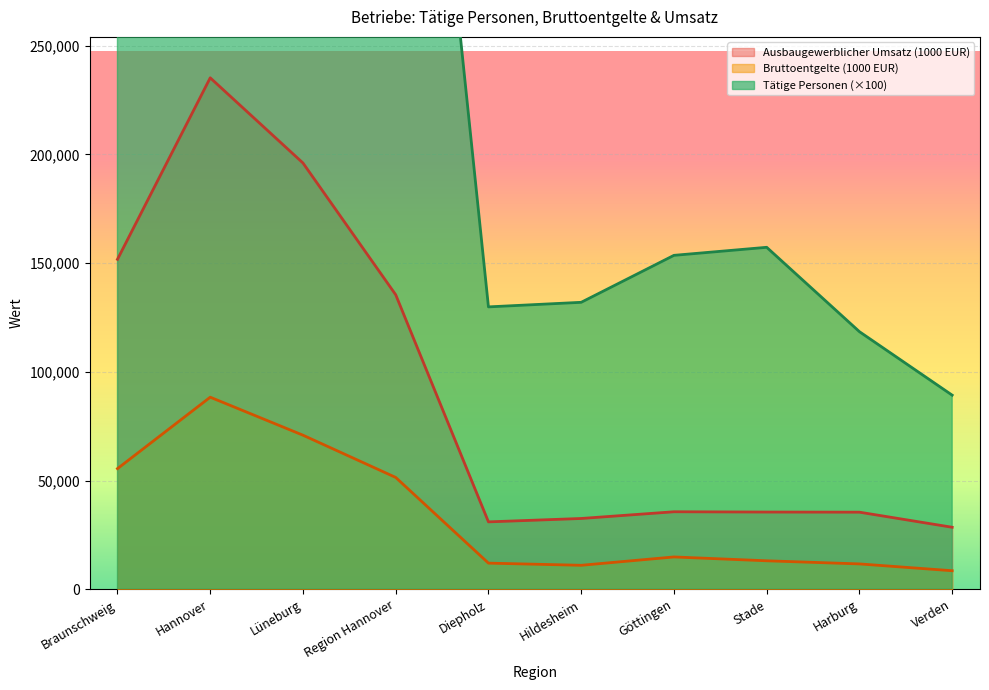

Reading left to right, extract all data points from this chart.

Bruttoentgelte (1000 EUR): Braunschweig=55519	Hannover=88369	Lüneburg=70893	Region Hannover=51466	Diepholz=12051	Hildesheim=11057	Göttingen=14896	Stade=13128	Harburg=11691	Verden=8559
Ausbaugewerblicher Umsatz (1000 EUR): Braunschweig=151781	Hannover=235249	Lüneburg=196071	Region Hannover=135477	Diepholz=31029	Hildesheim=32588	Göttingen=35674	Stade=35541	Harburg=35489	Verden=28549
Tätige Personen: Braunschweig=660900	Hannover=980700	Lüneburg=847400	Region Hannover=540600	Diepholz=129900	Hildesheim=132000	Göttingen=153600	Stade=157300	Harburg=118500	Verden=89300